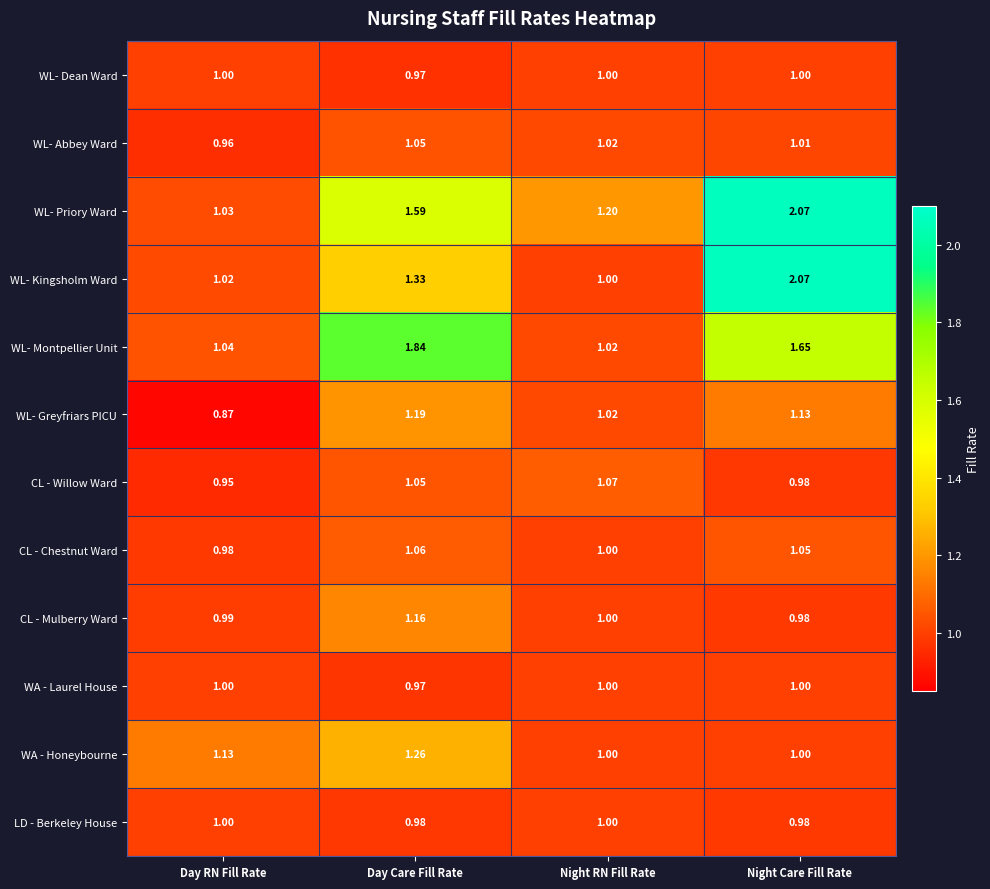

What is the total value across all series at Night RN Fill Rate?

12.3